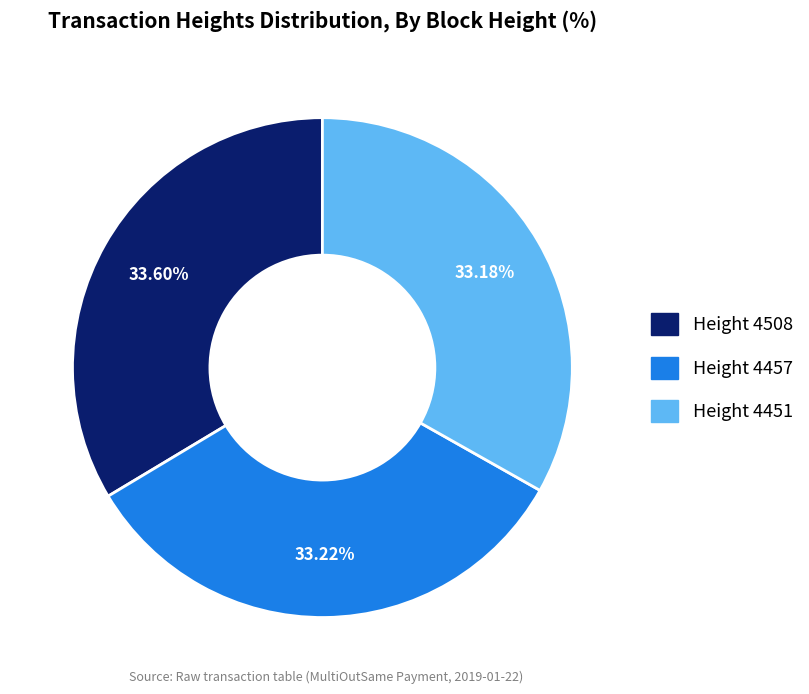

Is there a majority slice in this chart?

No